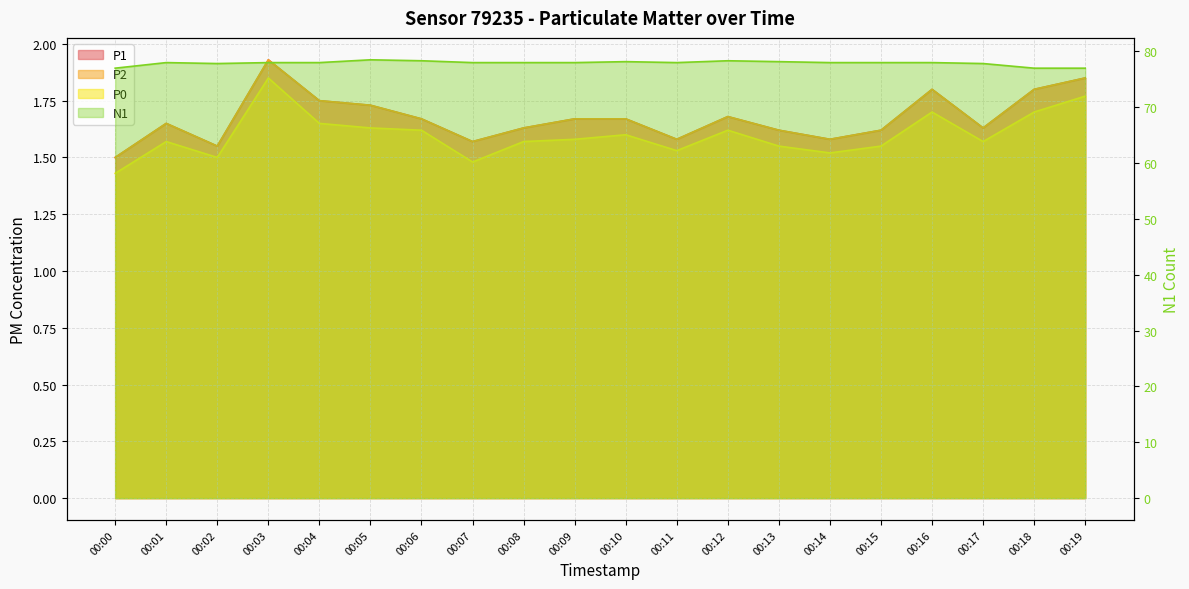

How many lines are shown in the chart?

4